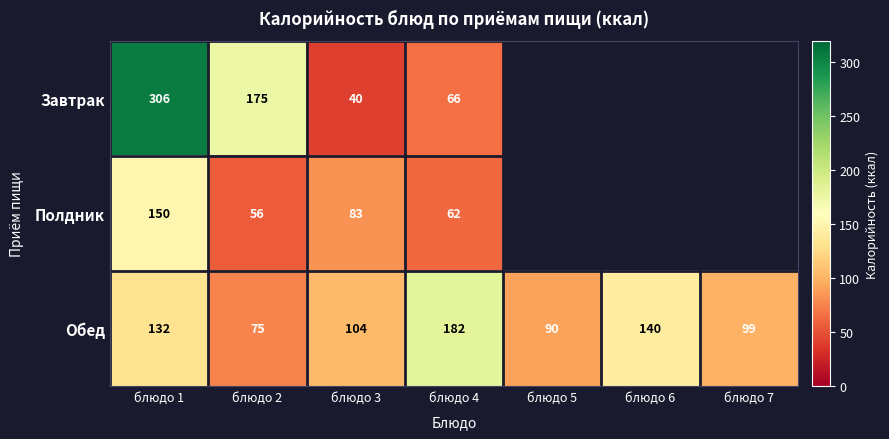

At which category is the sum across all series the highest?

блюдо 1